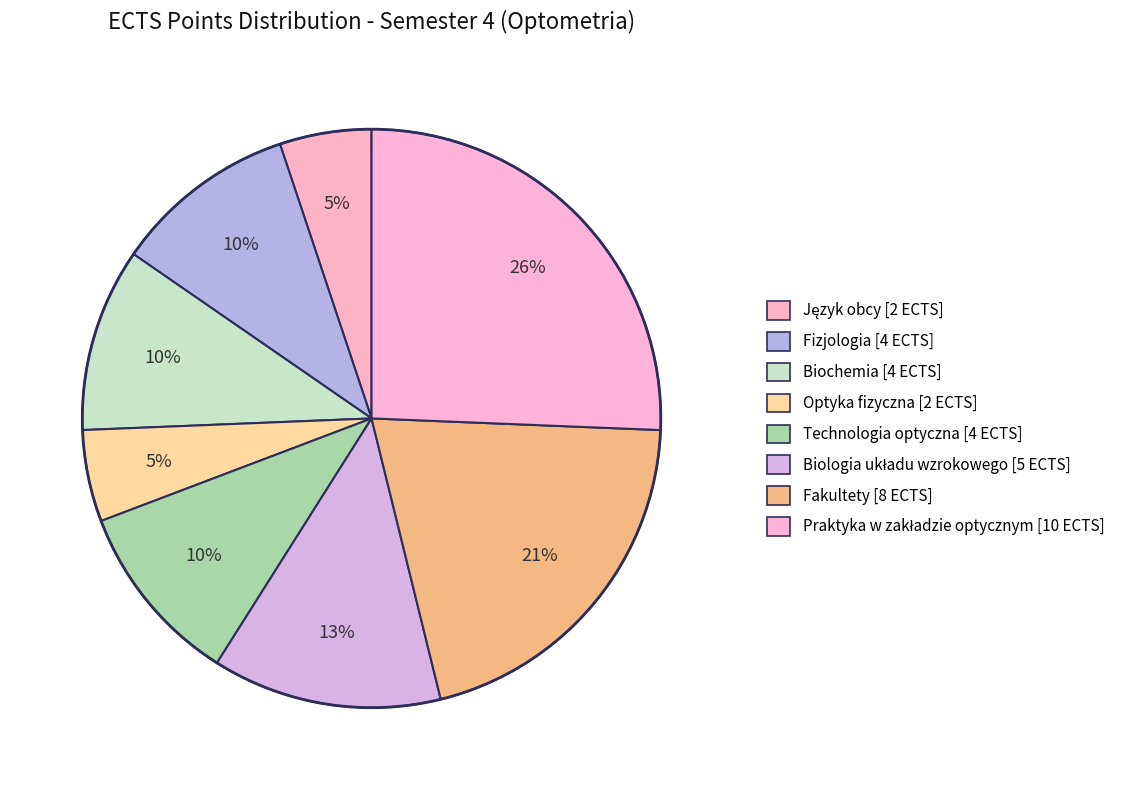

Does Biologia układu wzrokowego represent more than half of the total?

No